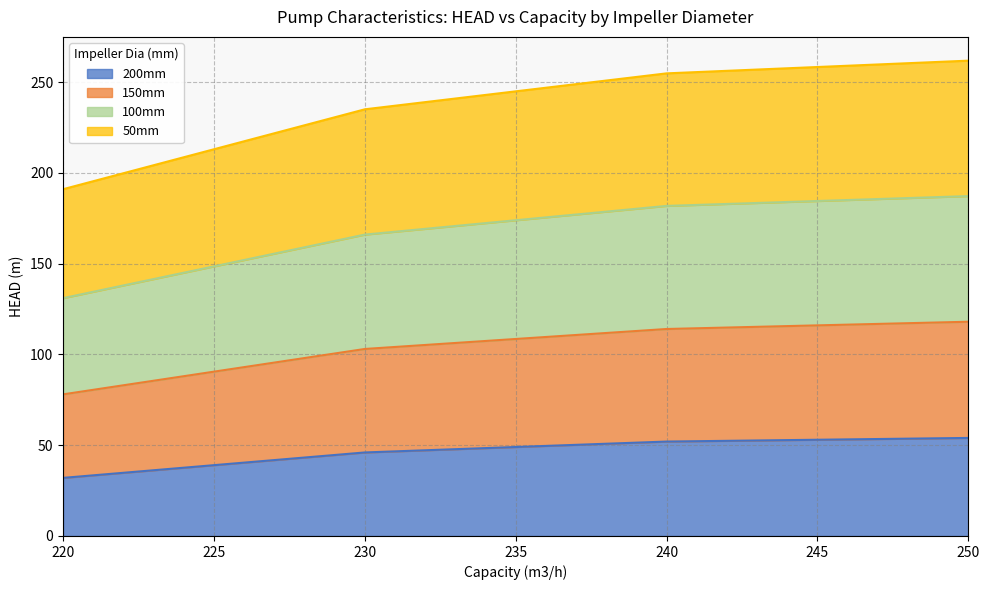

At which label is 200mm closest to 43?

230